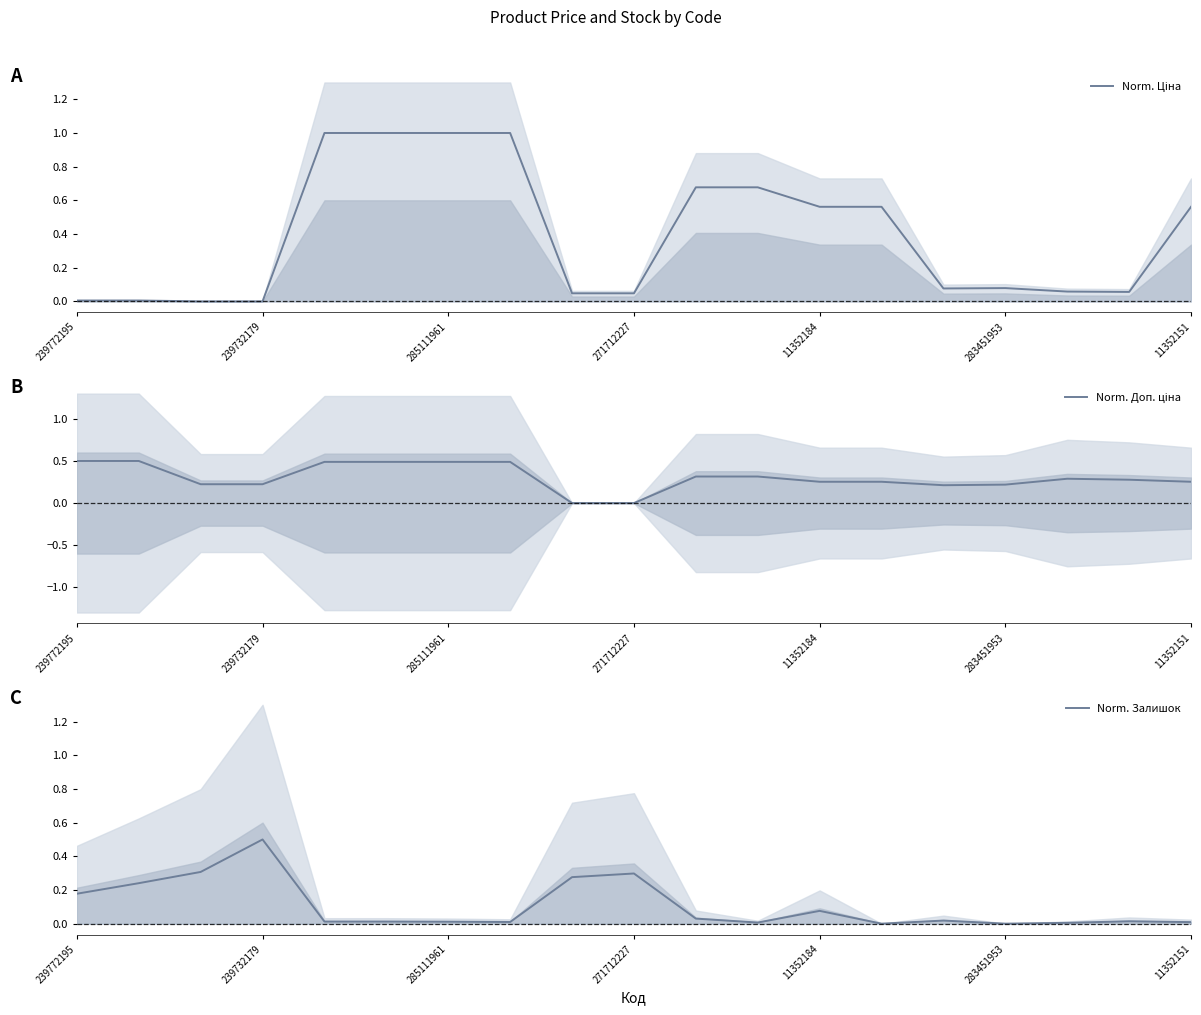

The value of Norm. Залишок at 239732179 is 0.8. True or false?

False